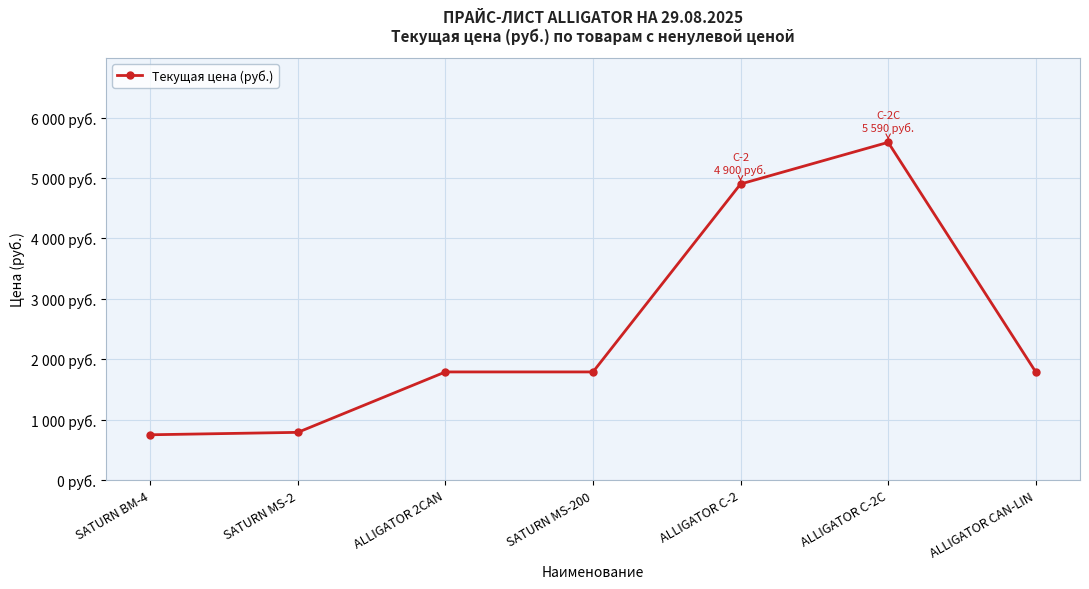

What is the value of the 4th point from the left?

1790